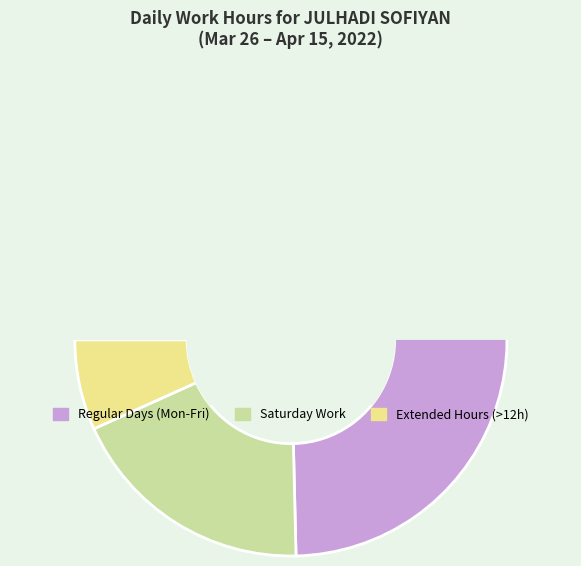

True or false: Mon (11) accounts for 1% of the total.

False